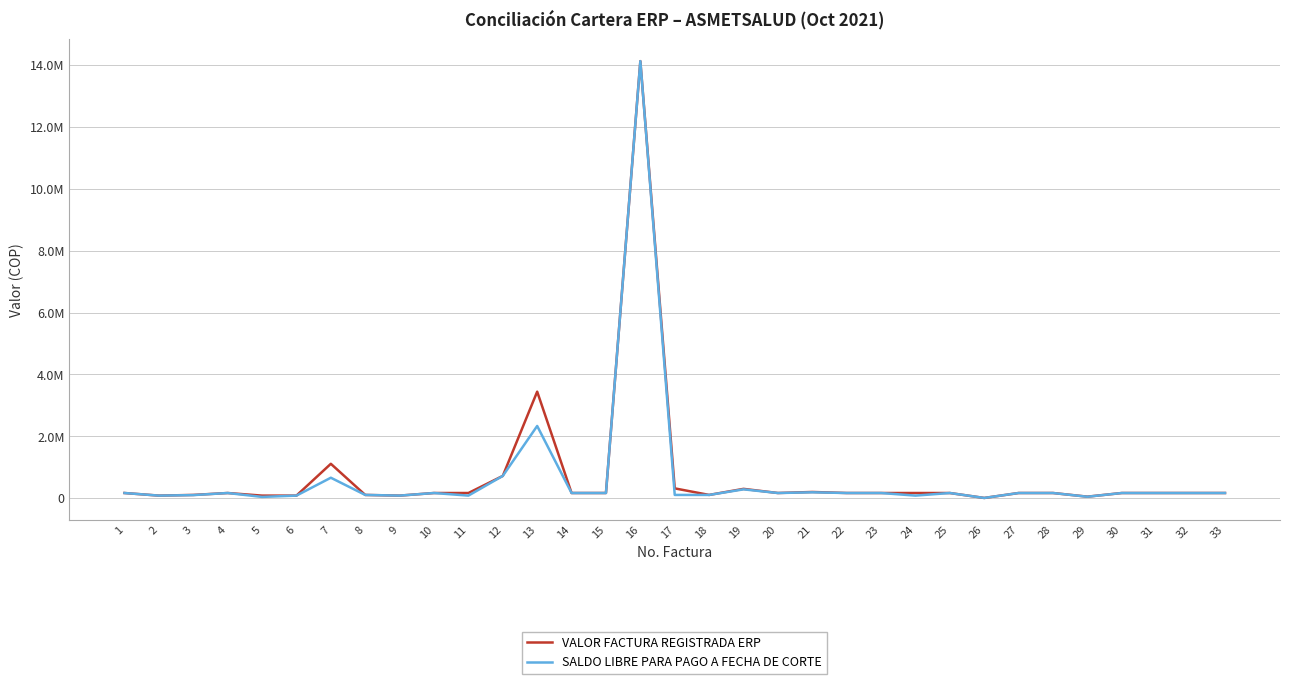

Is this an area chart (filled region under the line)?

No